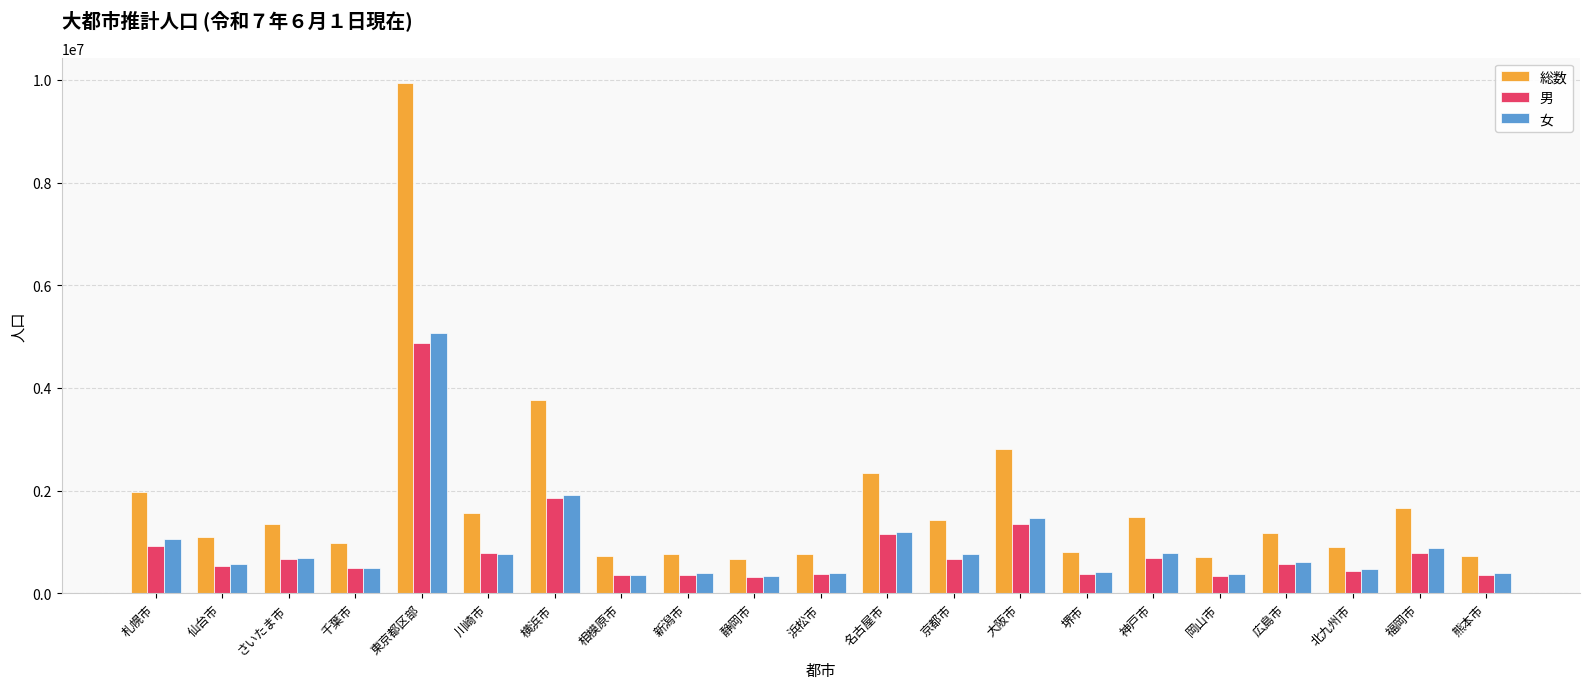

What are all the series names shown in the legend?

総数, 男, 女